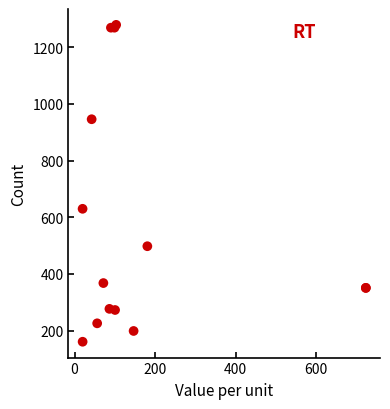

What Y value in the scatter plot is closest to 720?

630